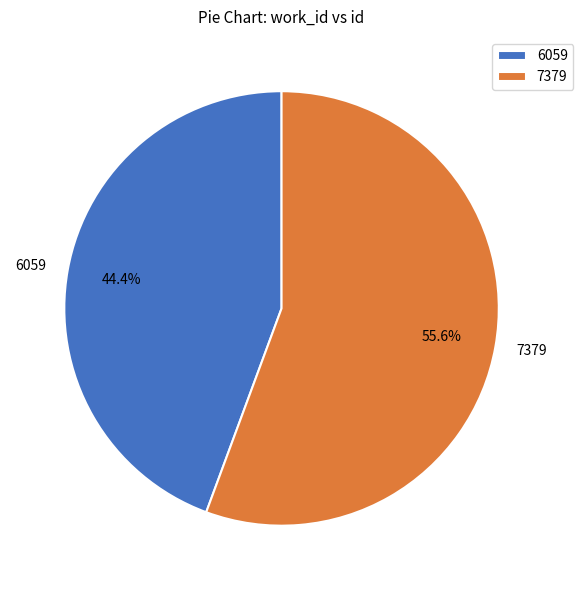

Count the number of slices in the pie.

2